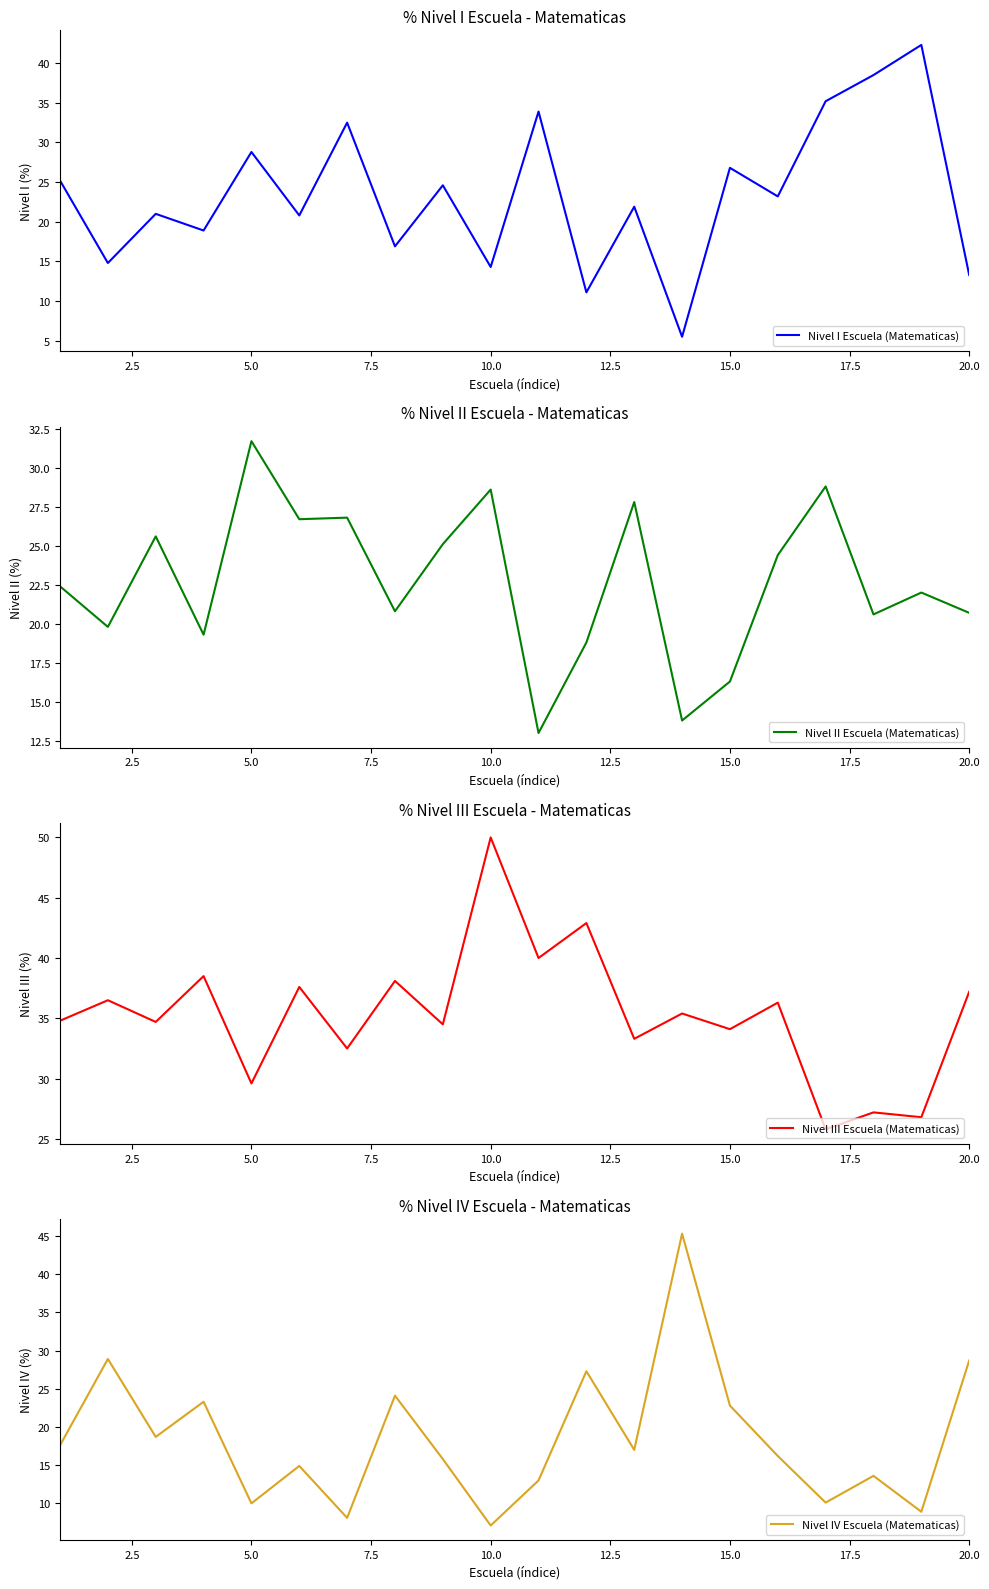

Reading left to right, transcribe all the data shown in this chart.

Nivel I Escuela (Matematicas): 25.2	14.8	21.0	18.9	28.8	20.8	32.5	16.9	24.6	14.3	33.9	11.1	21.9	5.5	26.8	23.2	35.2	38.5	42.3	13.3
Nivel II Escuela (Matematicas): 22.4	19.8	25.6	19.3	31.7	26.7	26.8	20.8	25.1	28.6	13.0	18.8	27.8	13.8	16.3	24.4	28.8	20.6	22.0	20.7
Nivel III Escuela (Matematicas): 34.8	36.5	34.7	38.5	29.6	37.6	32.5	38.1	34.5	50.0	40.0	42.9	33.3	35.4	34.1	36.3	25.8	27.2	26.8	37.2
Nivel IV Escuela (Matematicas): 17.6	28.9	18.7	23.3	10.0	14.9	8.1	24.1	15.8	7.1	13.0	27.3	17.0	45.3	22.8	16.2	10.1	13.6	8.9	28.7